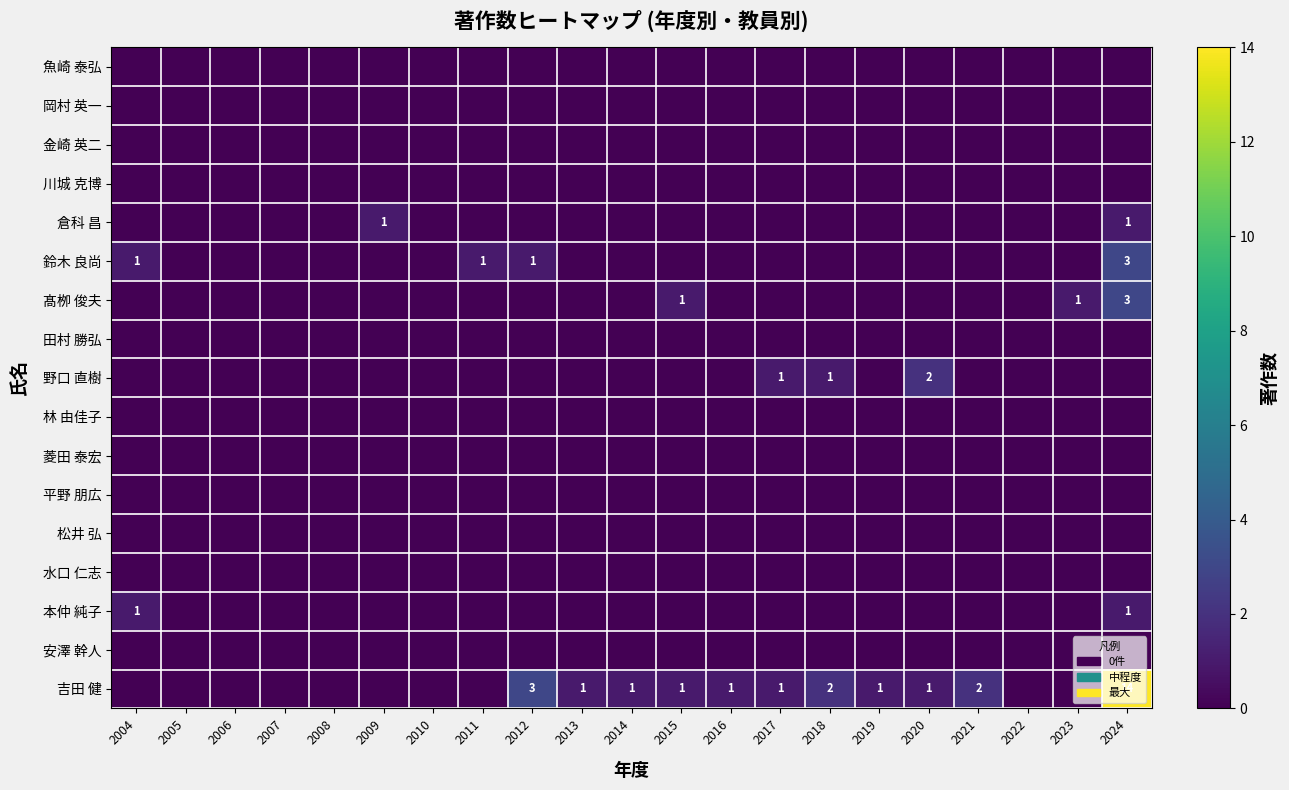

Where is 本仲 純子 nearest to the value 0?

2005